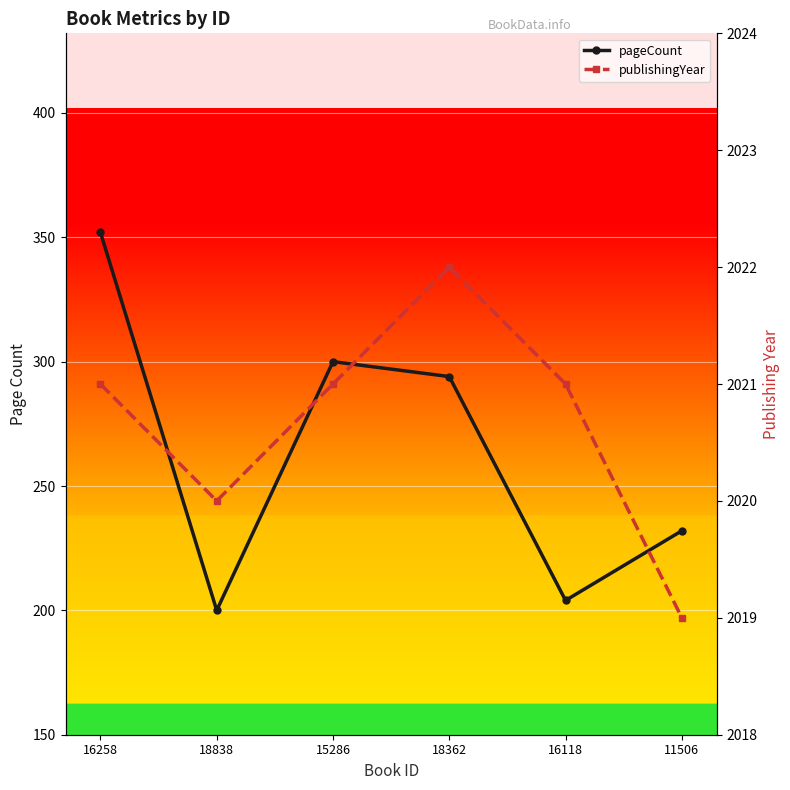

What is the maximum value for pageCount?

352